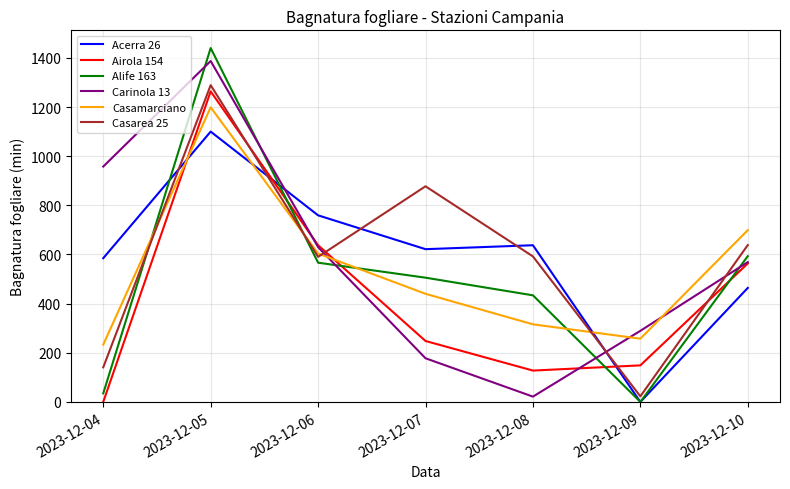

Where does the Casarea 25 series first go above 592?

2023-12-05